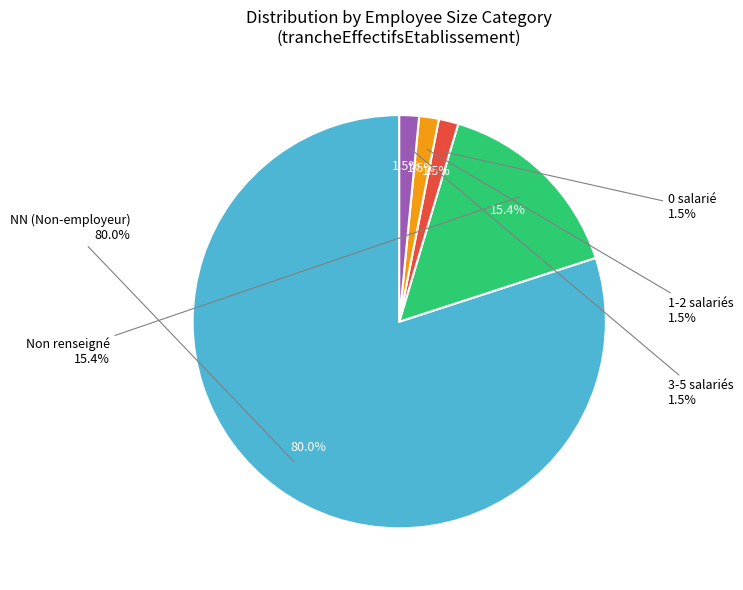

To the nearest percent, what percentage of the pie is 00?

2%